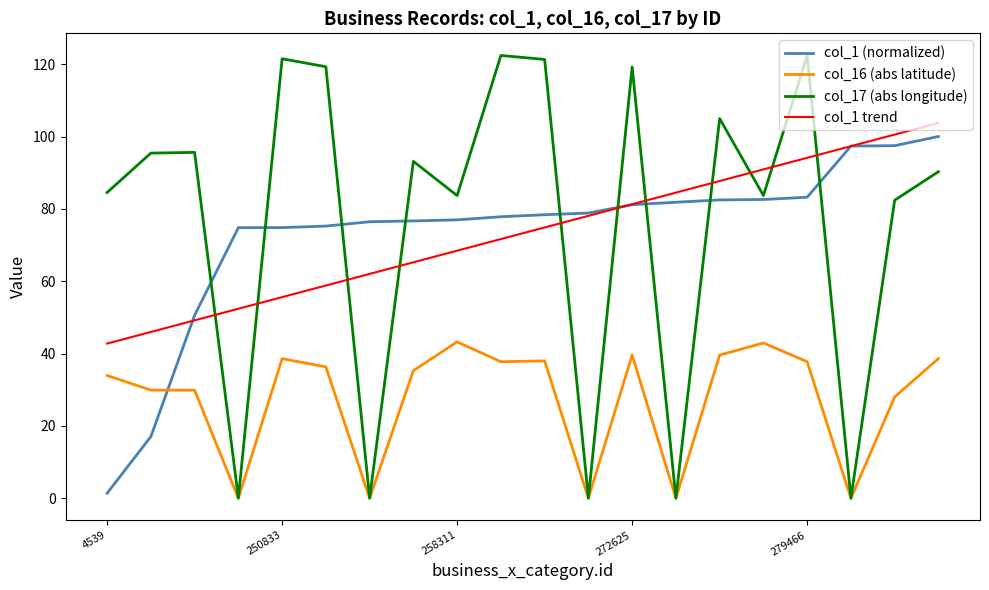

How many lines are shown in the chart?

4